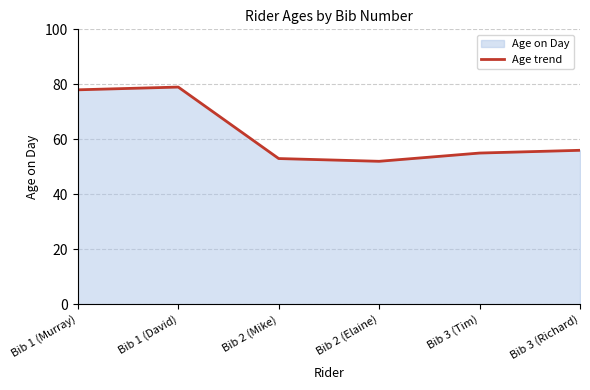

What is the average value?

62